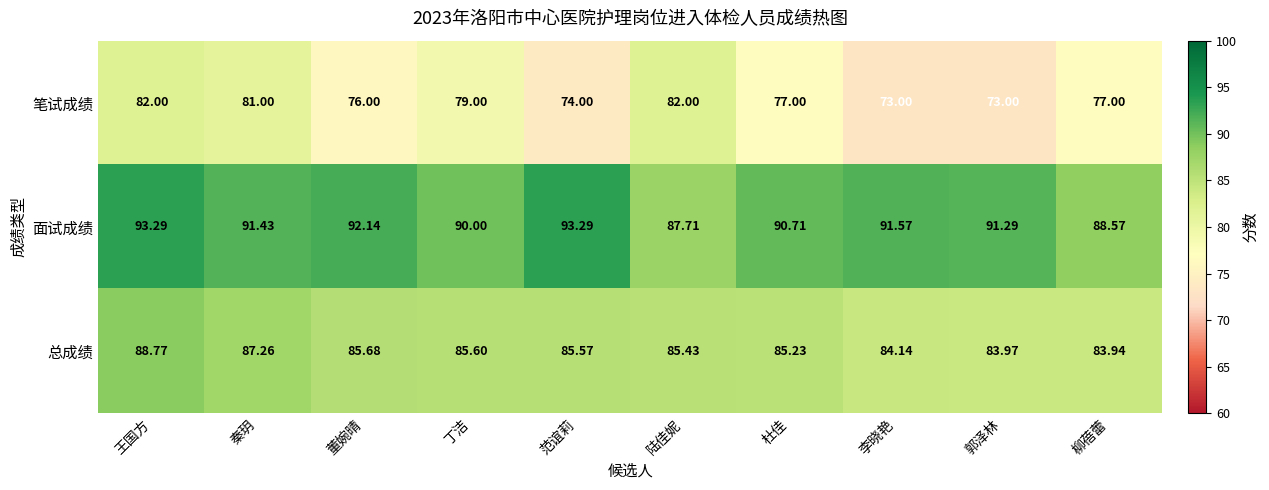

Where does the 面试成绩 series first go above 91?

王国方